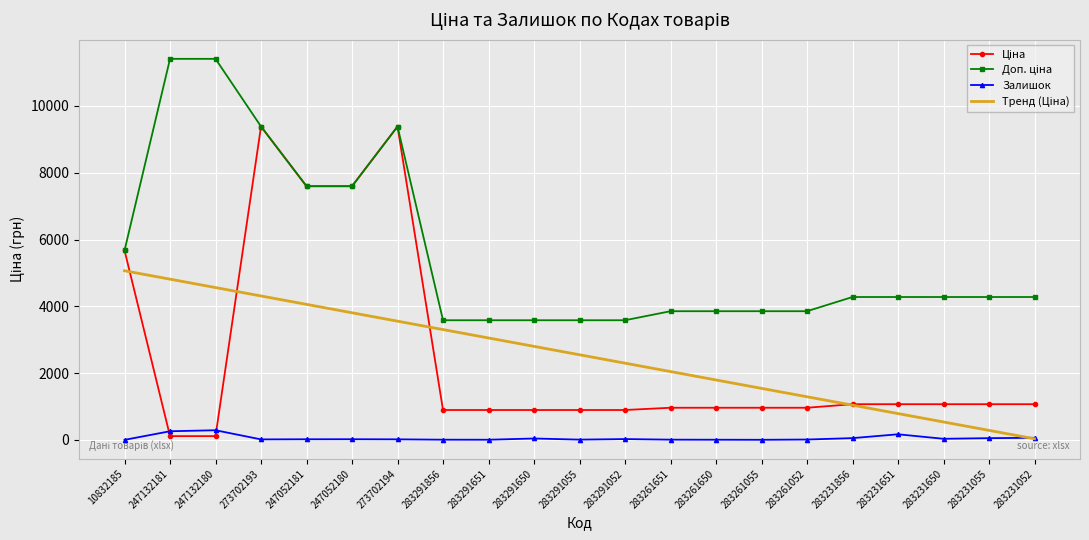

What is the maximum value shown in the chart?

11410.0